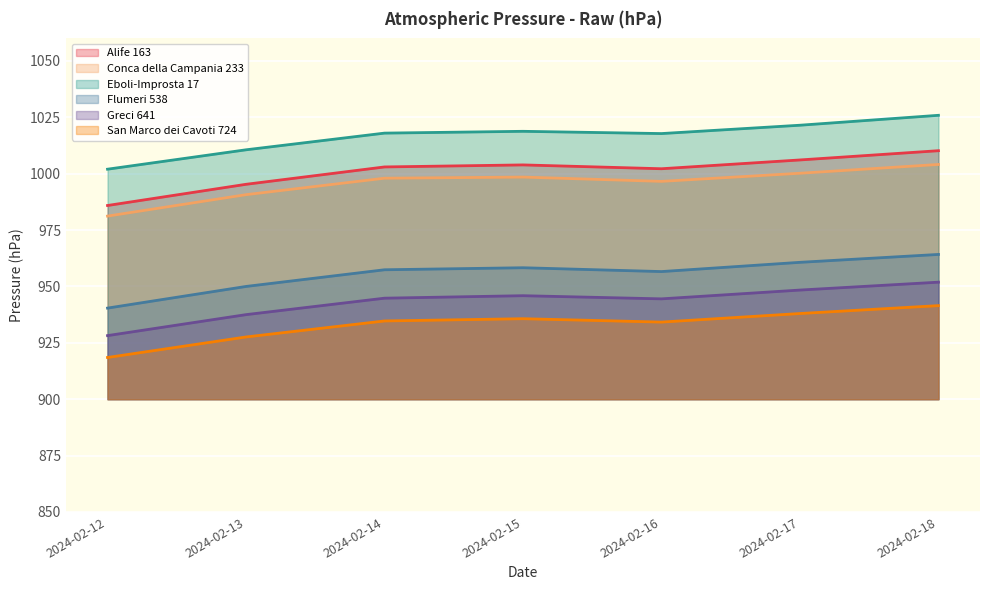

What is the difference between the Greci 641 values at 2024-02-12 and 2024-02-14?

16.6